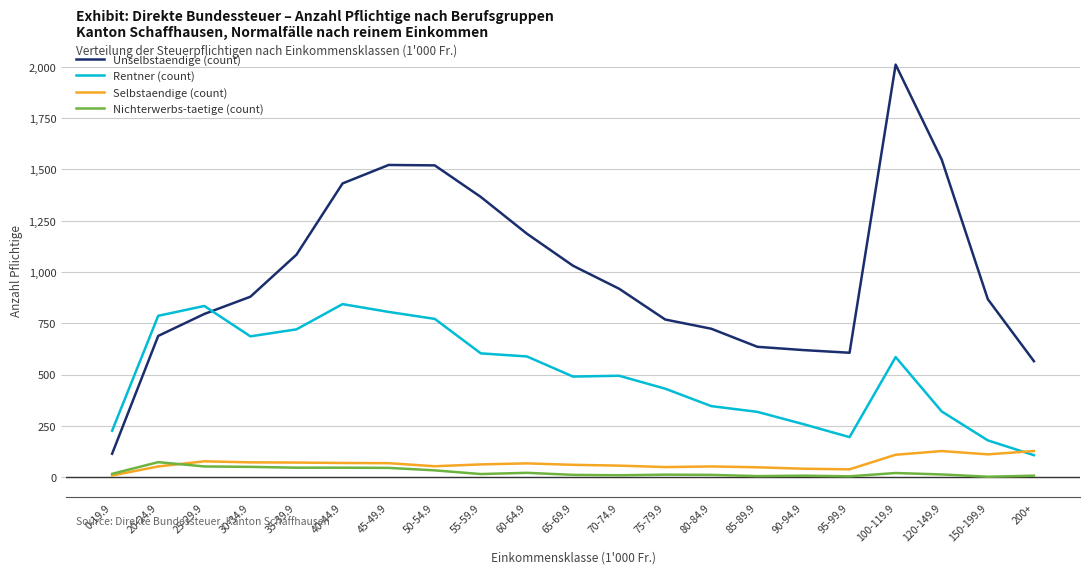

How many times do Rentner (count) and Unselbstaendige (count) cross each other?

1